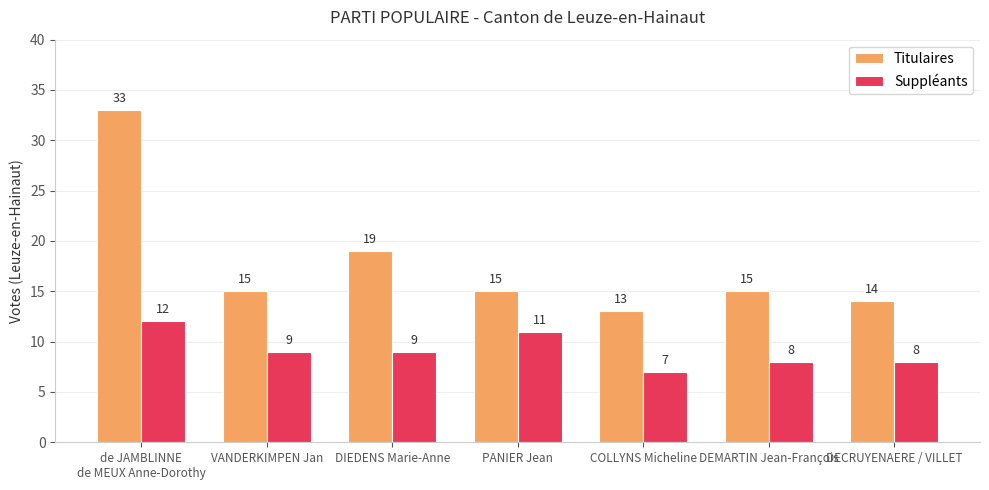

How many bars are there in total?

14